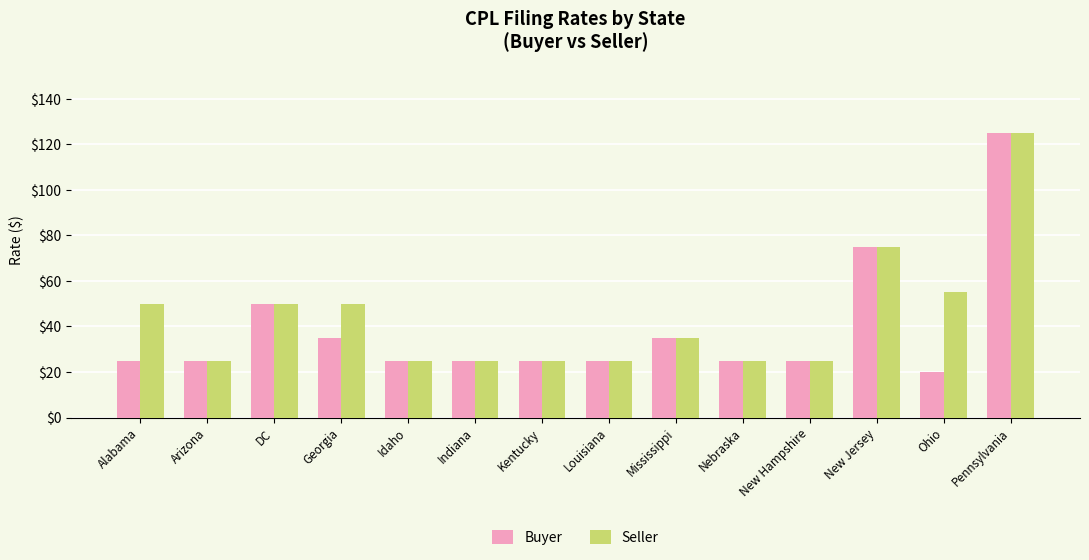

Which series has the largest range (max minus min)?

Buyer